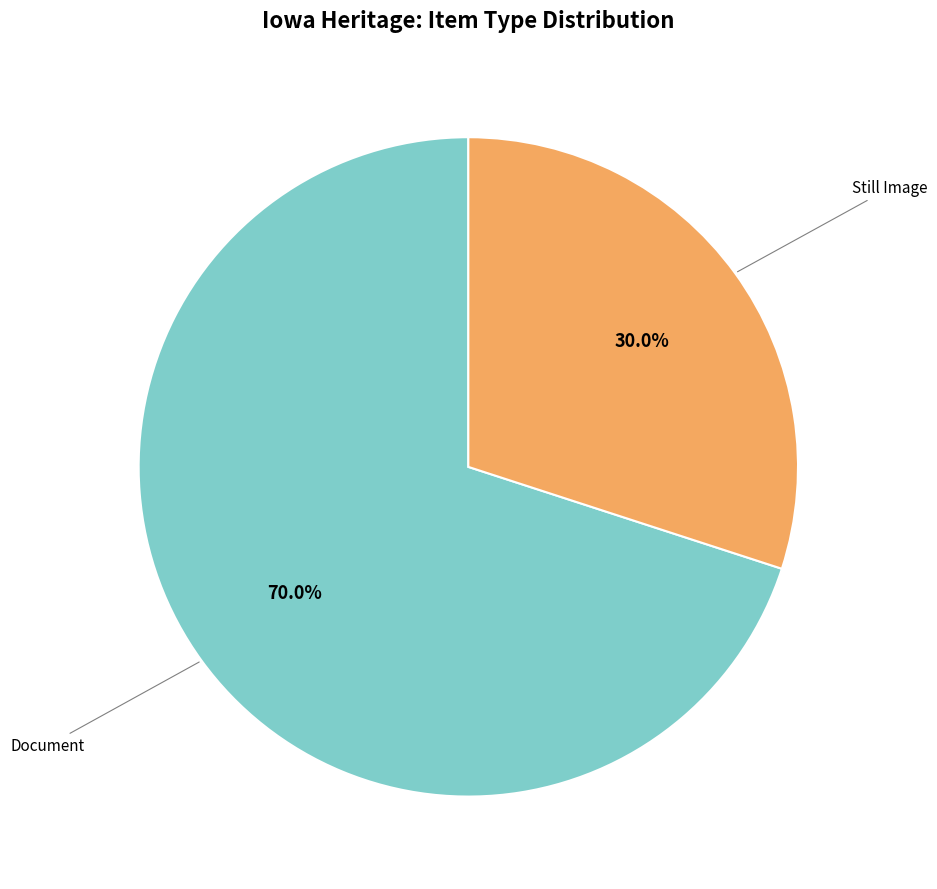

Does any single category account for the majority?

Yes